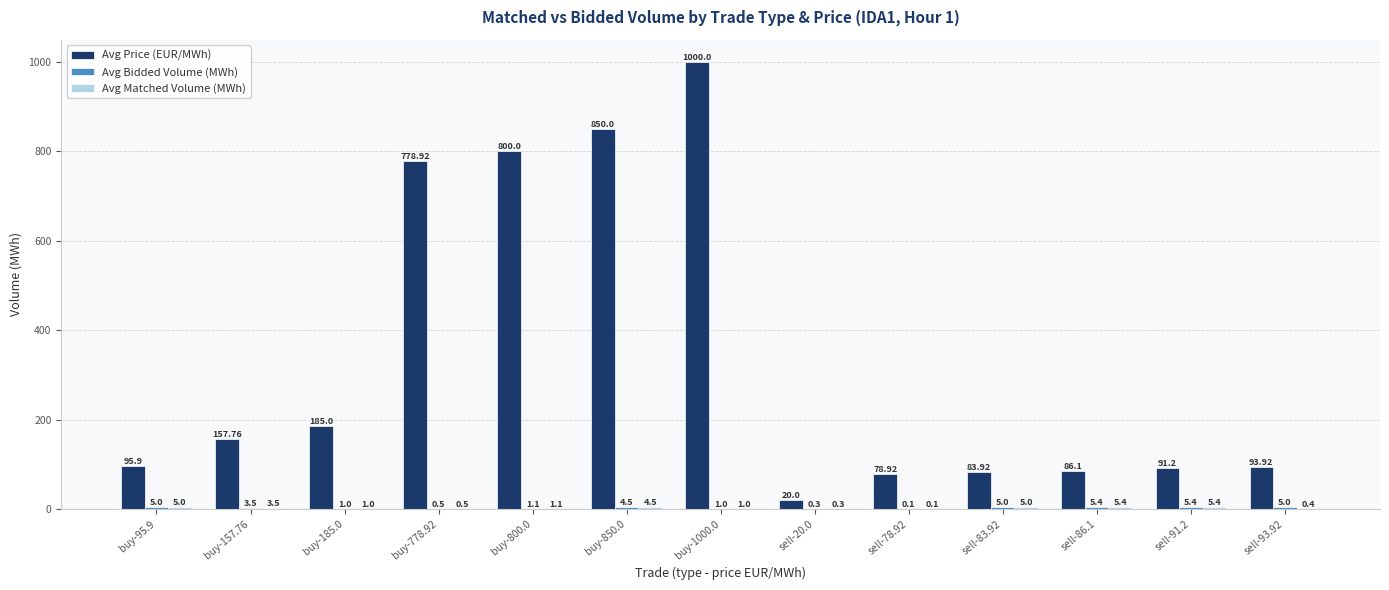

At which category is the sum across all series the highest?

buy-1000.0